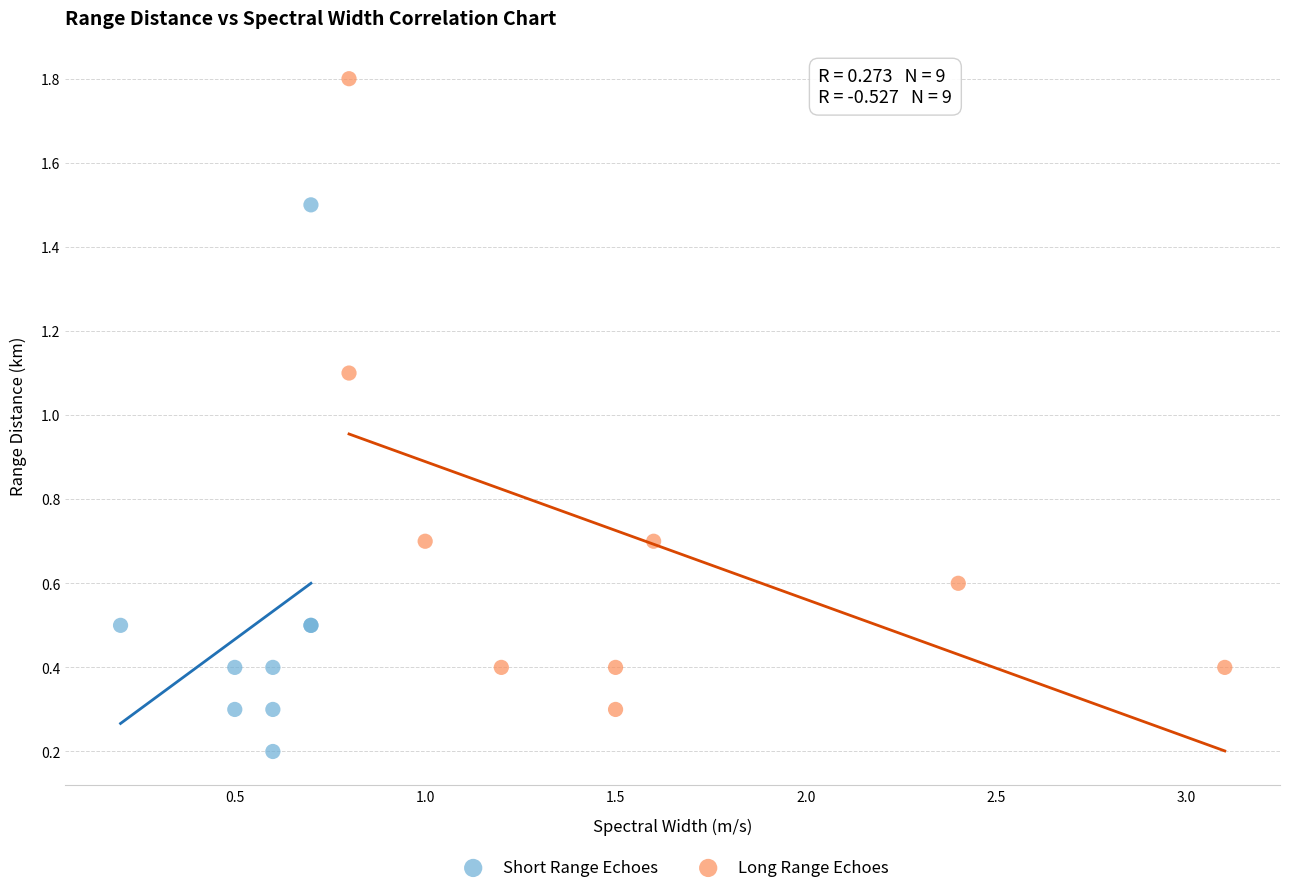

Which series contains the lowest Y value?

Short Range Echoes